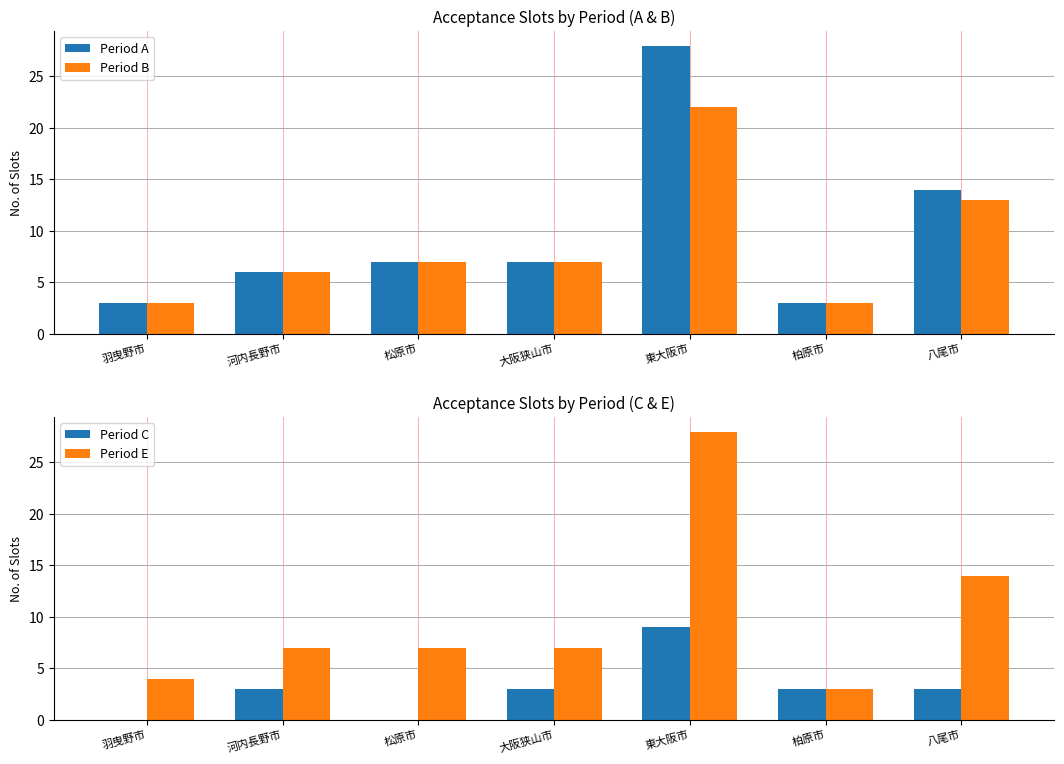

At how many categories does at least one series exceed 5?

5